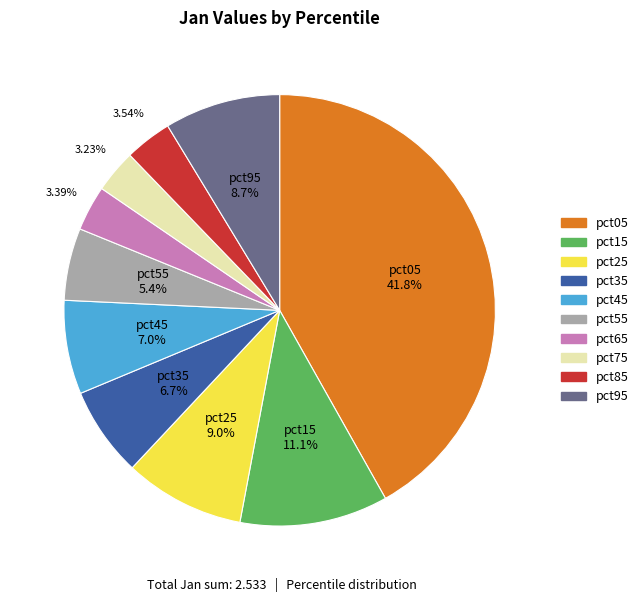

Does any single category account for the majority?

No